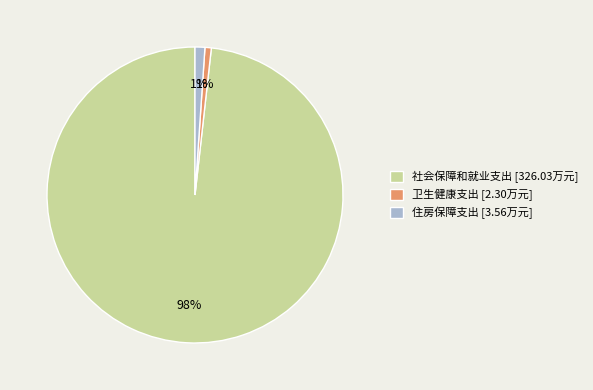

What percentage is the 住房保障支出 slice, to the nearest percent?

1%